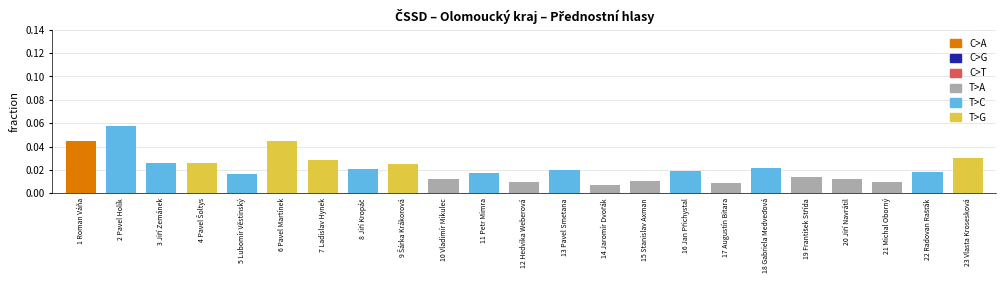

How many bars are there in total?

23